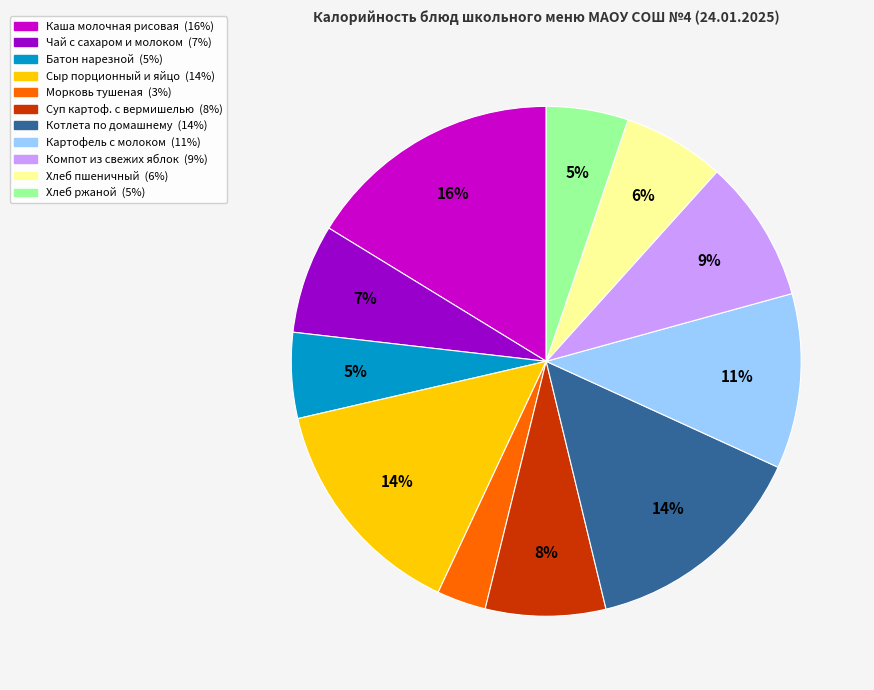

Does Хлеб пшеничный represent more than half of the total?

No